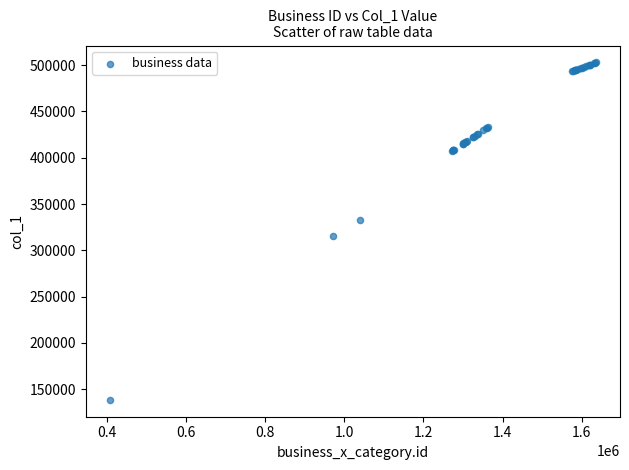

What Y value in the scatter plot is closest to 320714?

315962